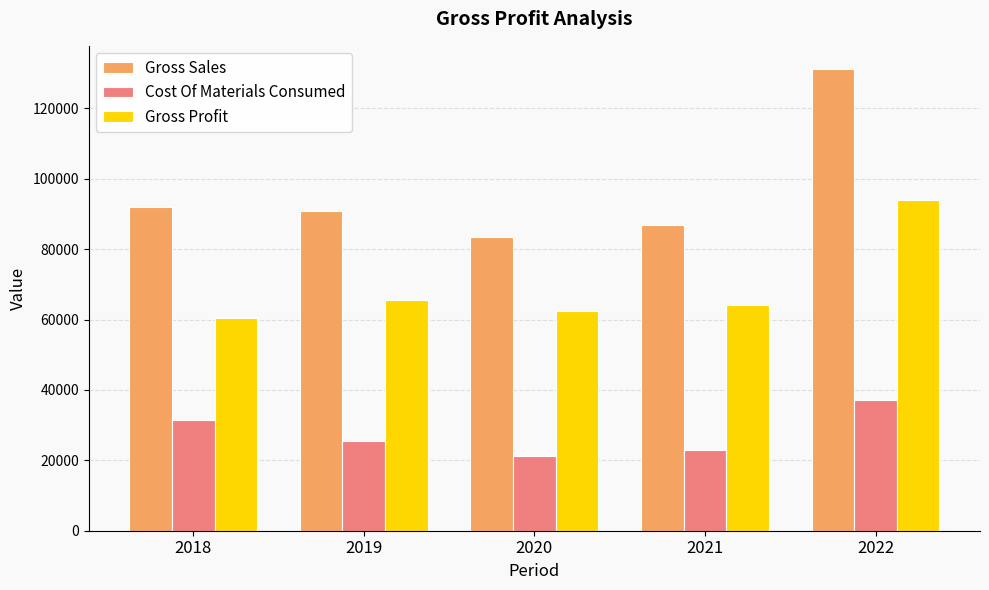

Rank the series at 2019 from lowest to highest value.

Cost Of Materials Consumed, Gross Profit, Gross Sales